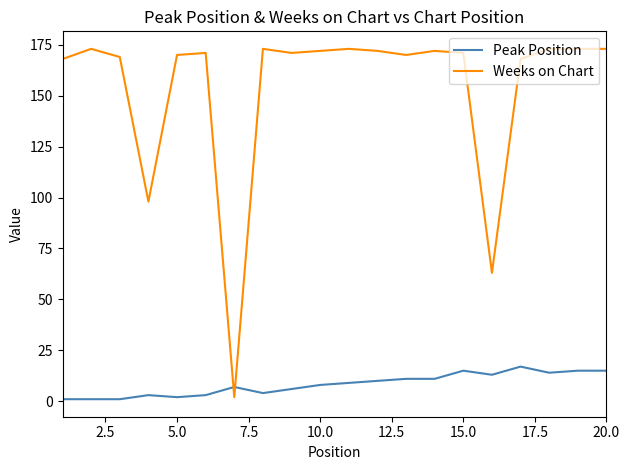

What is the highest value of the Peak Position series?

17